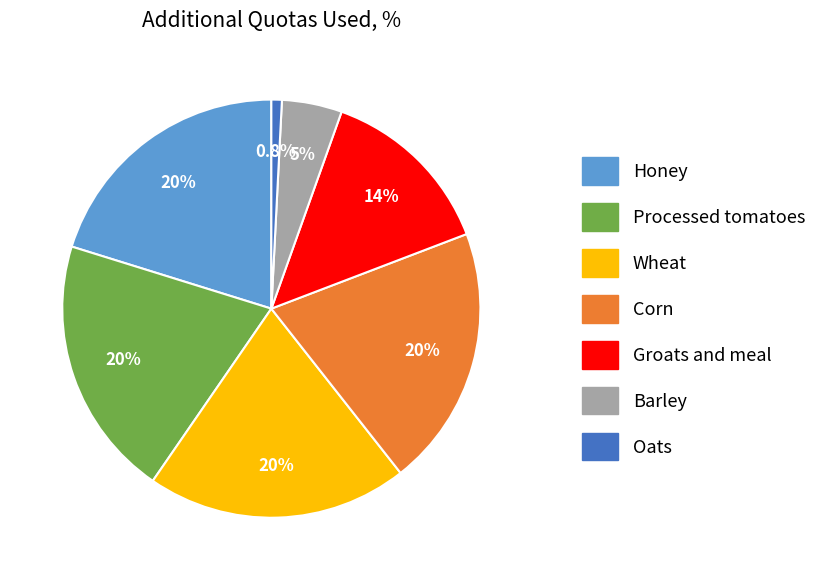

True or false: Wheat accounts for 13% of the total.

False